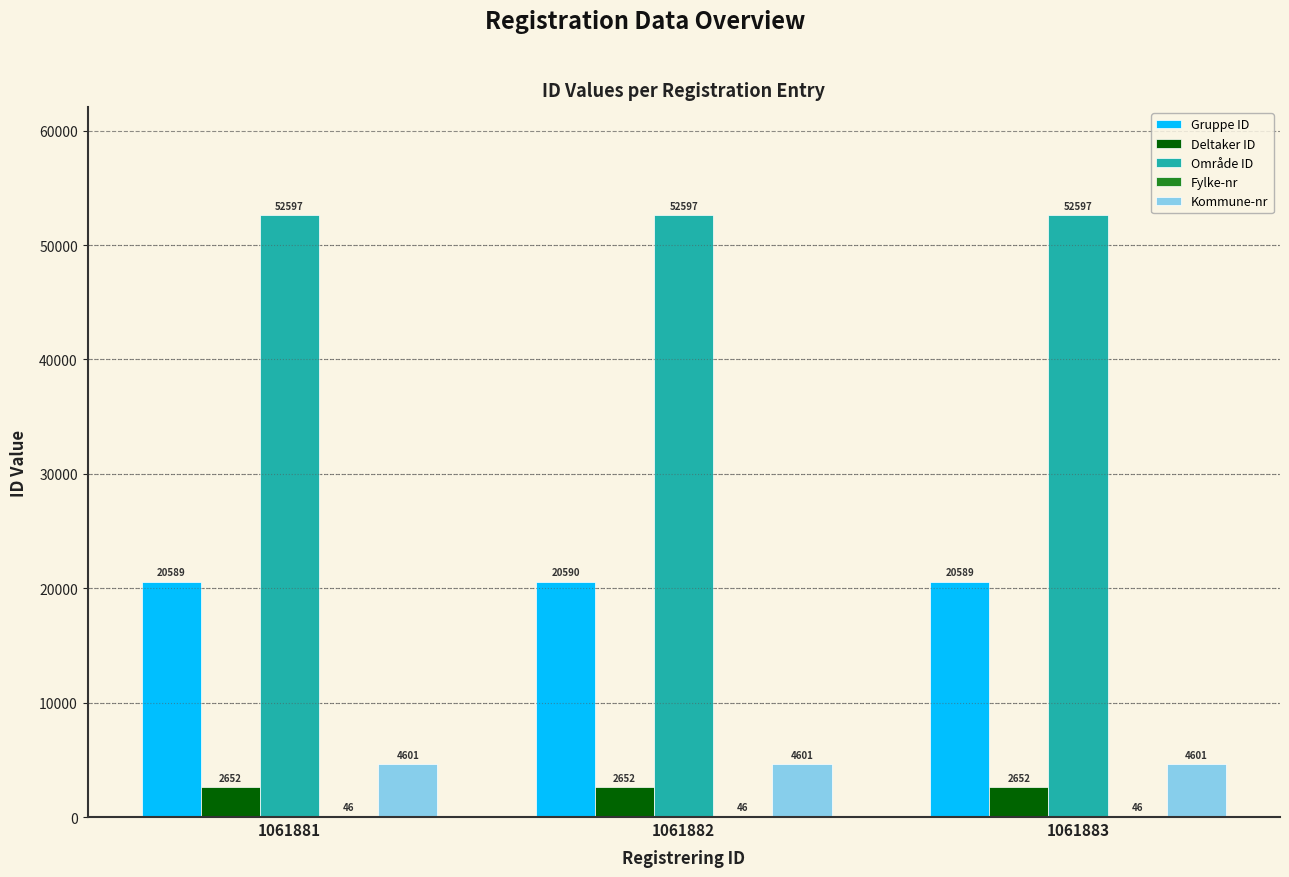

What is the greatest value displayed?

52597